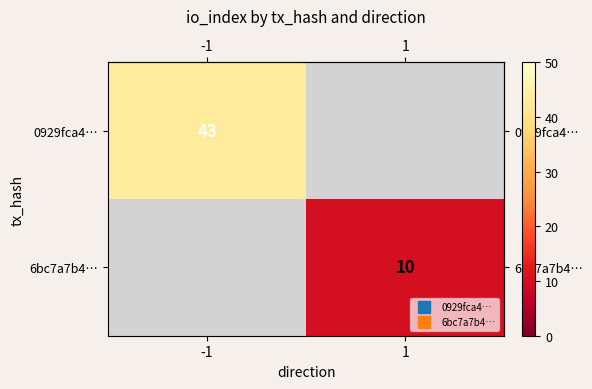

Between 1 and -1, which is larger?

-1